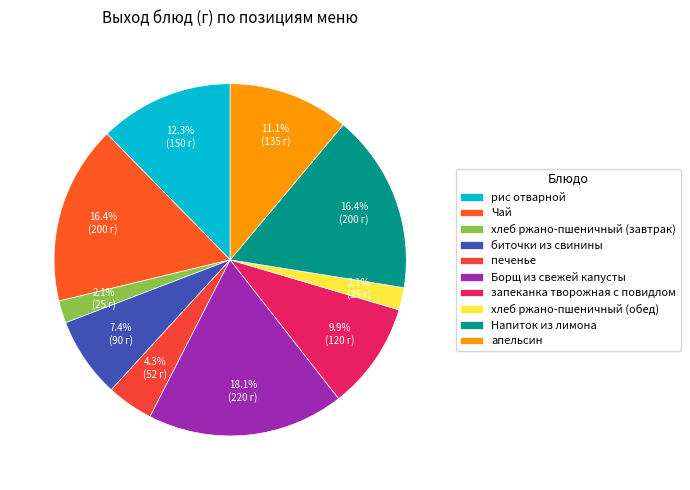

Rank the categories by value from lowest to highest.

хлеб ржано-пшеничный (завтрак), хлеб ржано-пшеничный (обед), печенье, биточки из свинины, запеканка творожная с повидлом, апельсин, рис отварной, Чай, Напиток из лимона, Борщ из свежей капусты